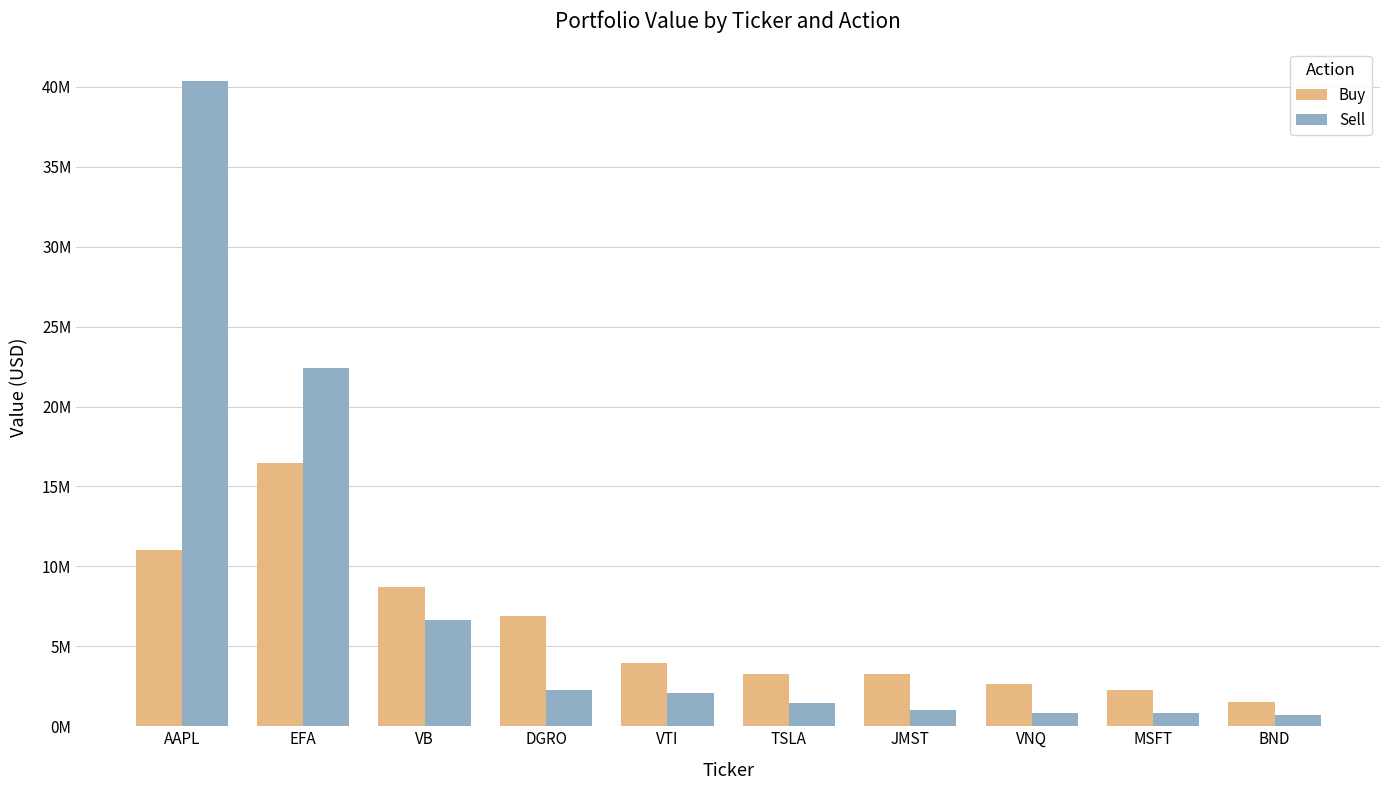

What is the total value across all series at BND?

2189000